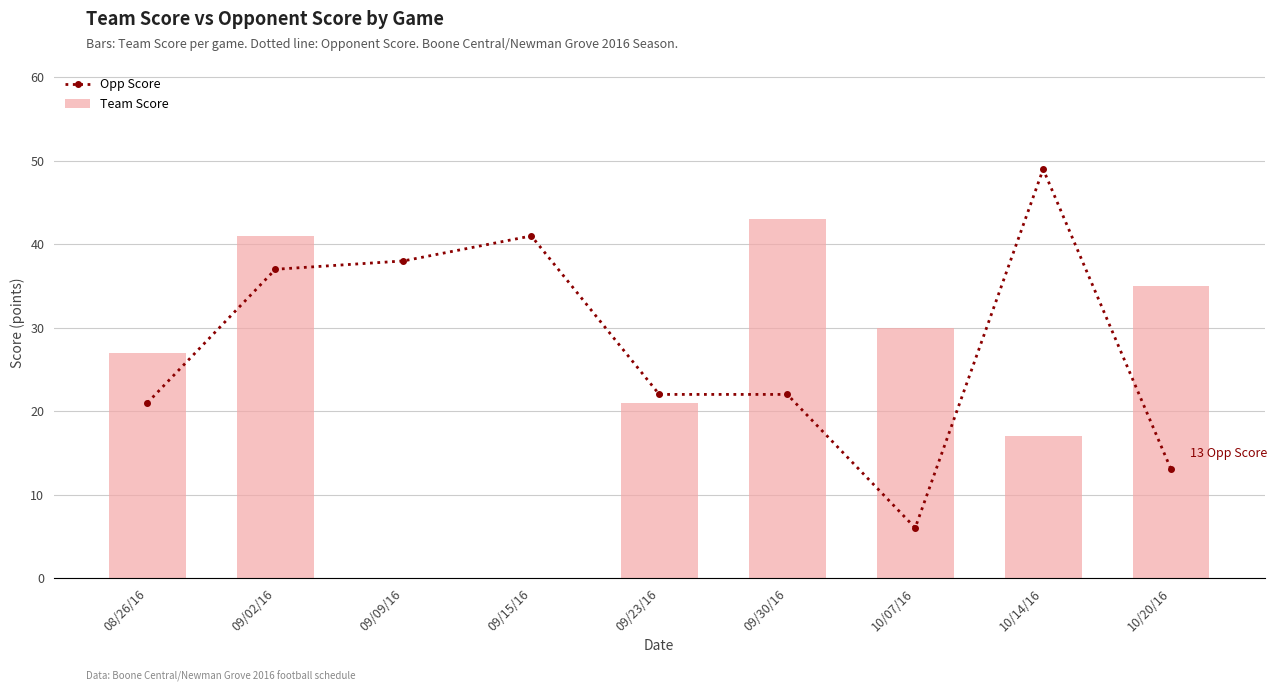

How many data points does each series have?

9